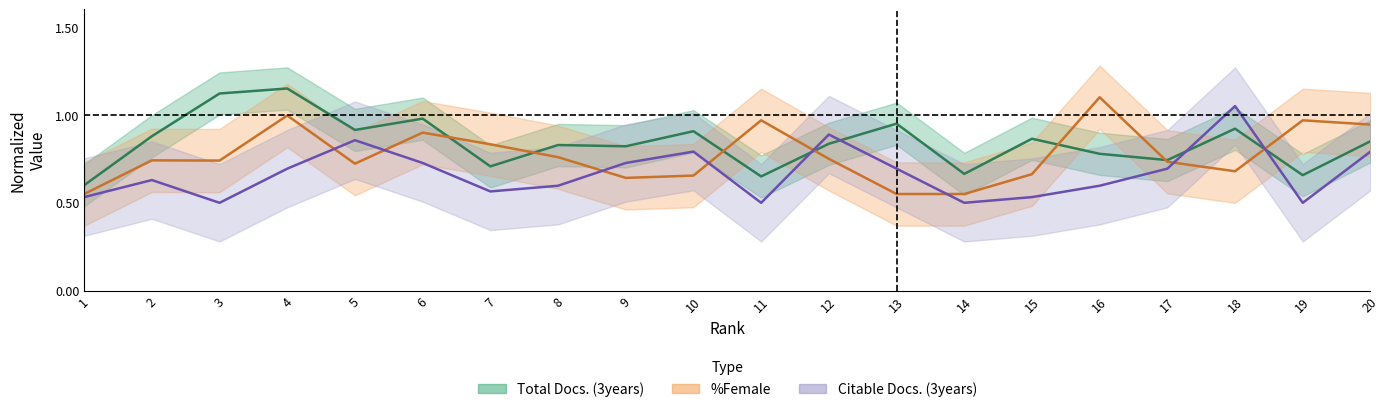

List the labels in order of Citable Docs. (3years) value, largest first.

18, 12, 5, 10, 20, 6, 9, 4, 13, 17, 2, 8, 16, 7, 1, 15, 3, 11, 14, 19